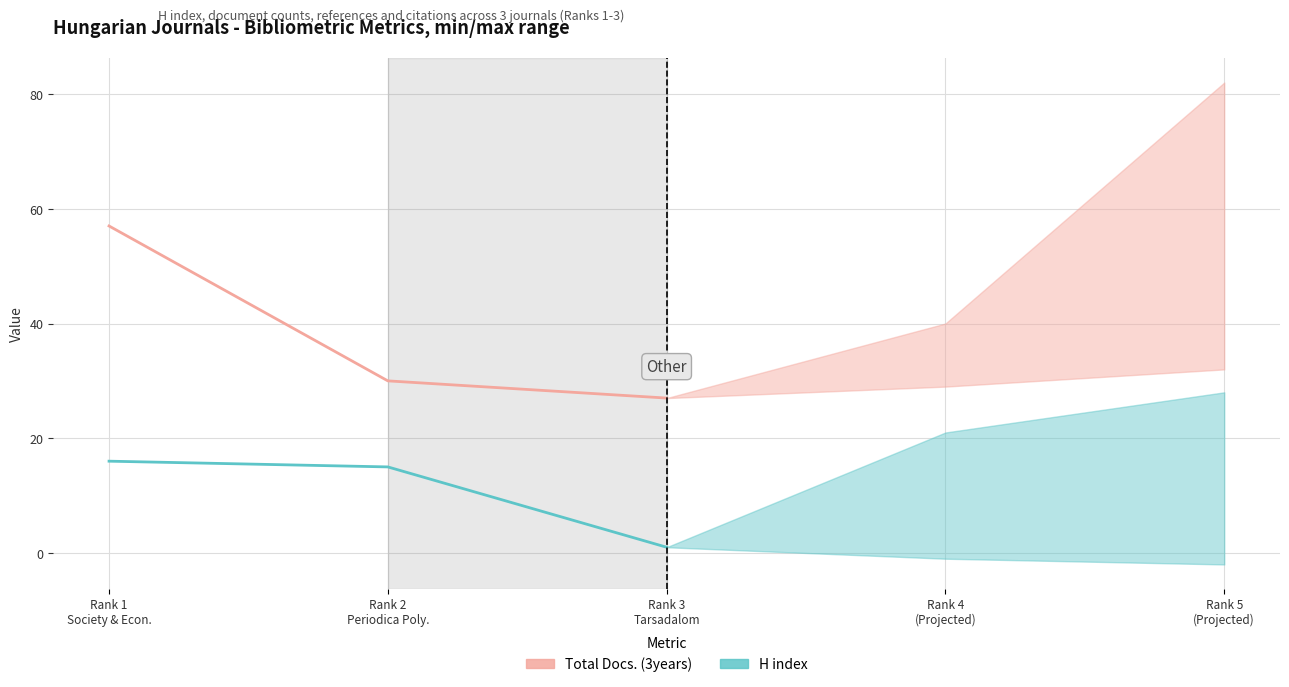

Between Rank 1
Society & Econ. and Rank 3
Tarsadalom, which is larger?

Rank 1
Society & Econ.